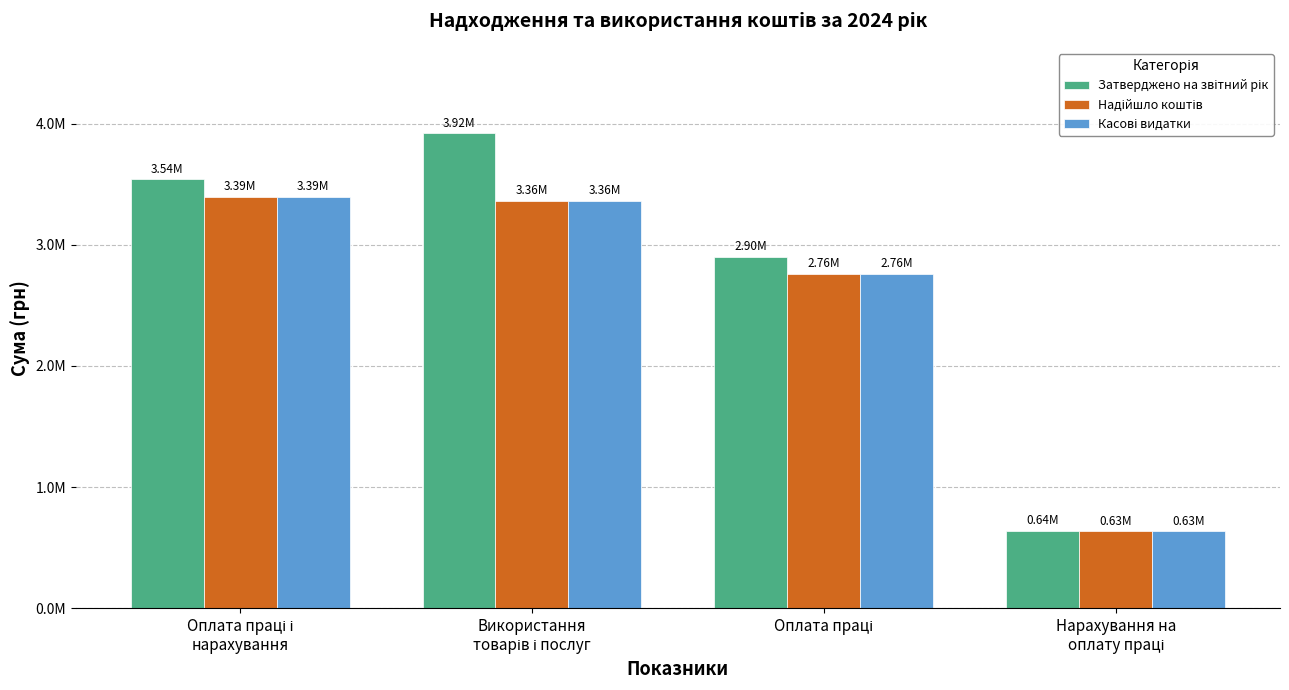

What is the spread (max minus min) of values at Оплата праці і
нарахування?

148108.5